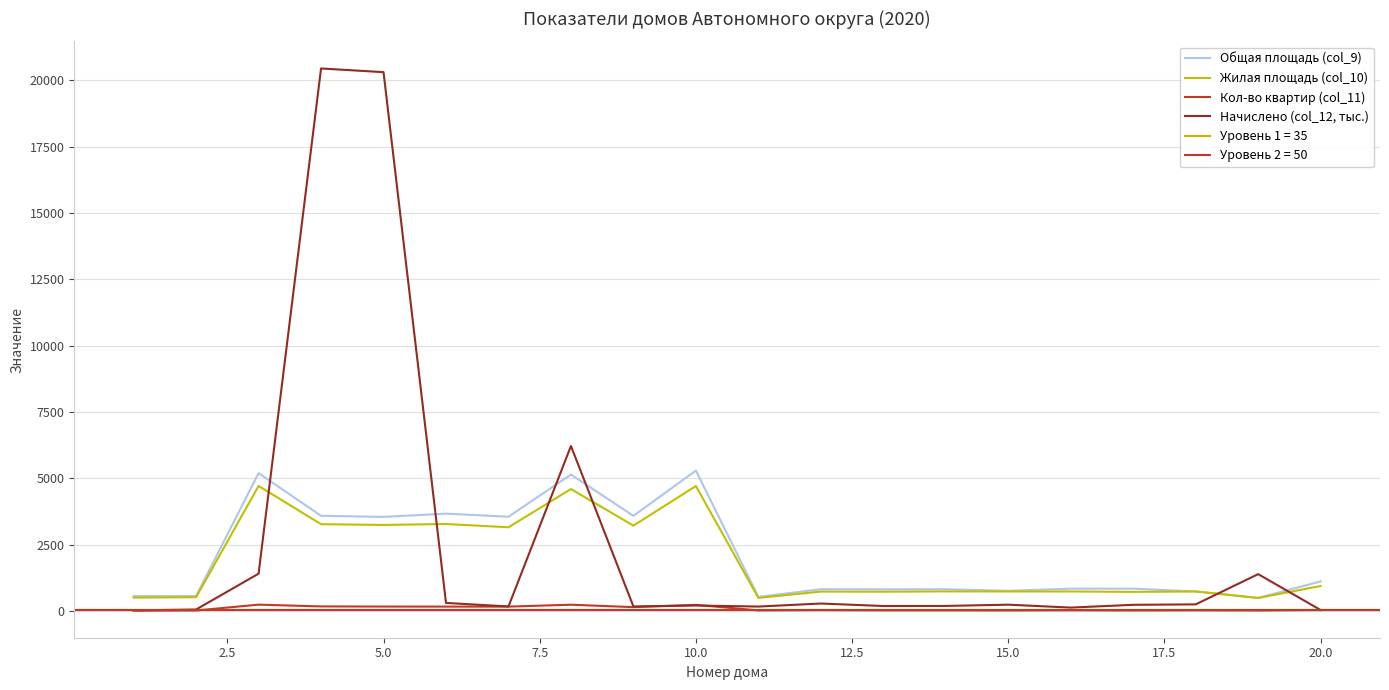

What is the sum of all Жилая площадь (col_10) values?

38275.9